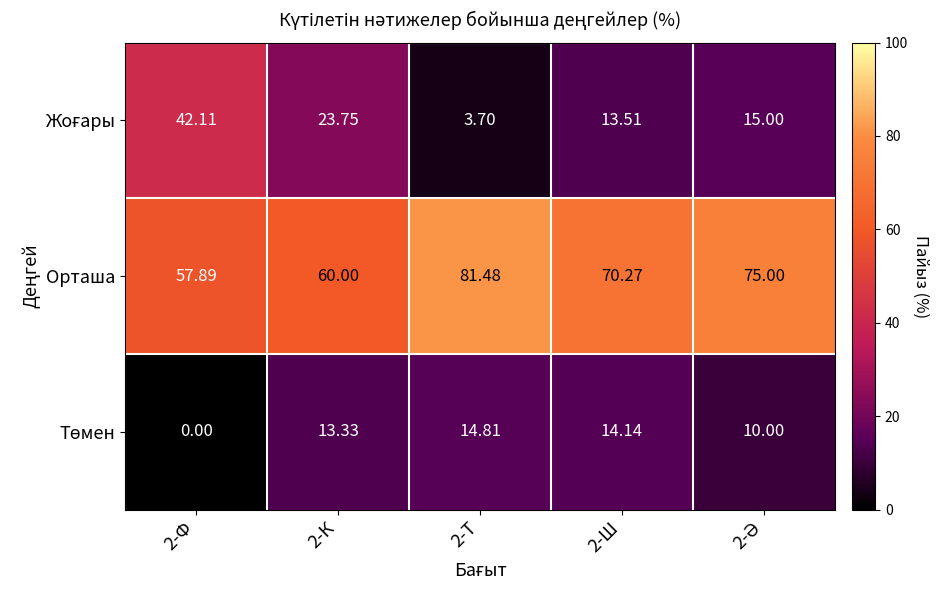

How many series are shown in this chart?

3